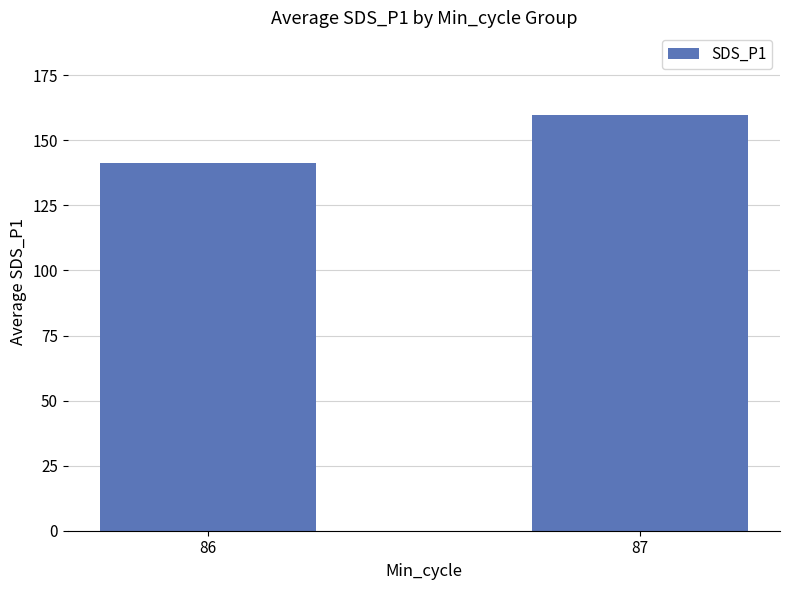

Between 87 and 86, which is larger?

87